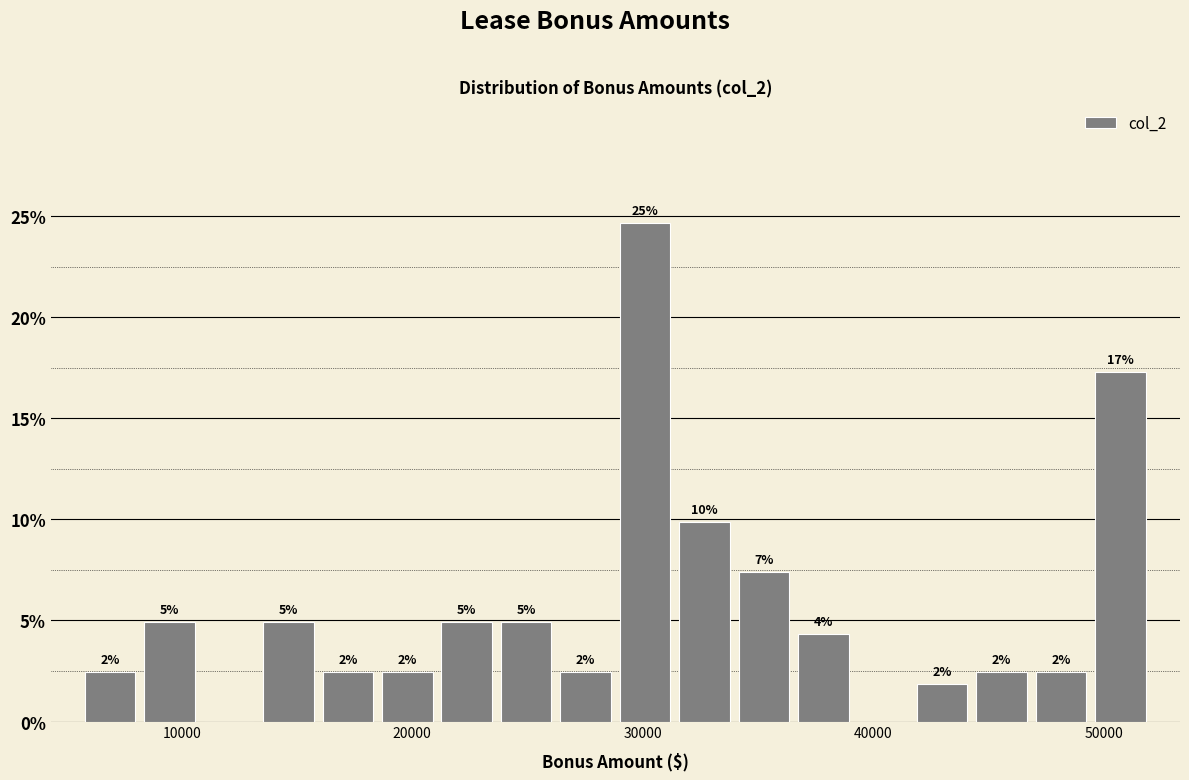

Around what value on the x-axis is the tallest bar? Give the approximate position of its centre, as read against the axis.

30000